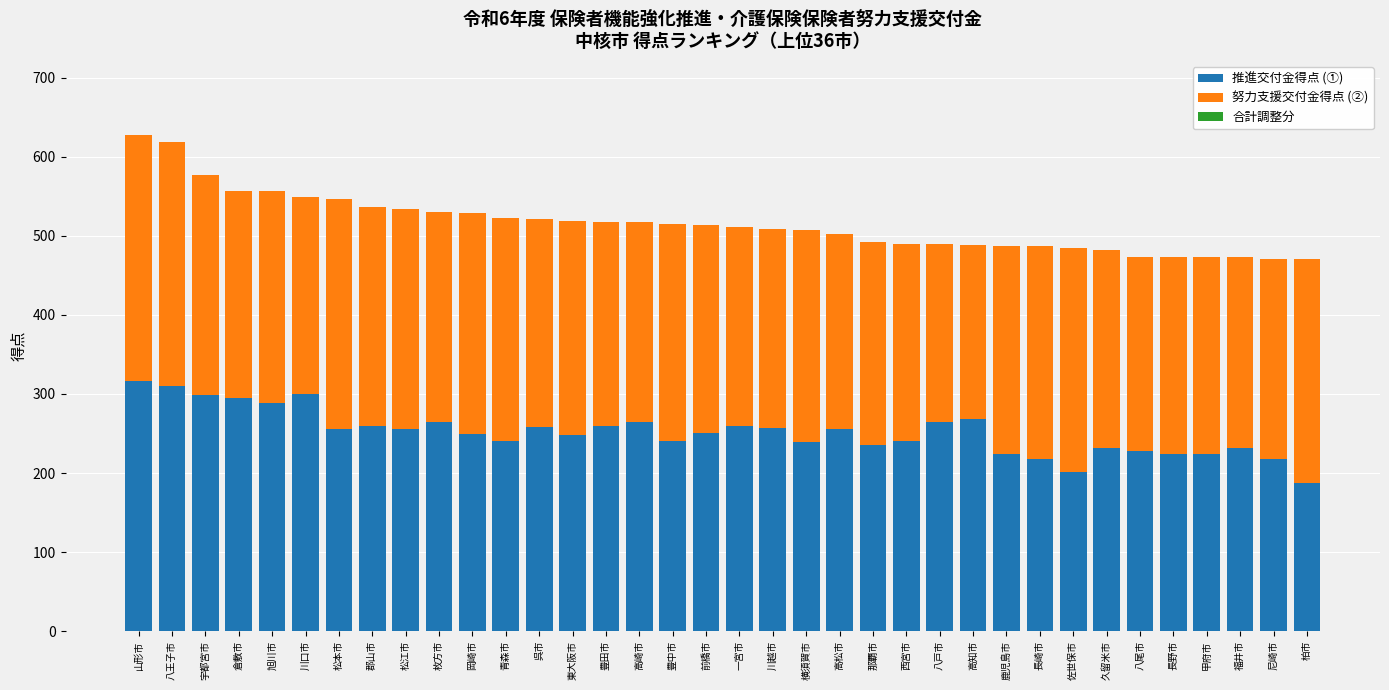

What value does the 推進交付金得点 (①) series have at 松江市, to the nearest 50?

250